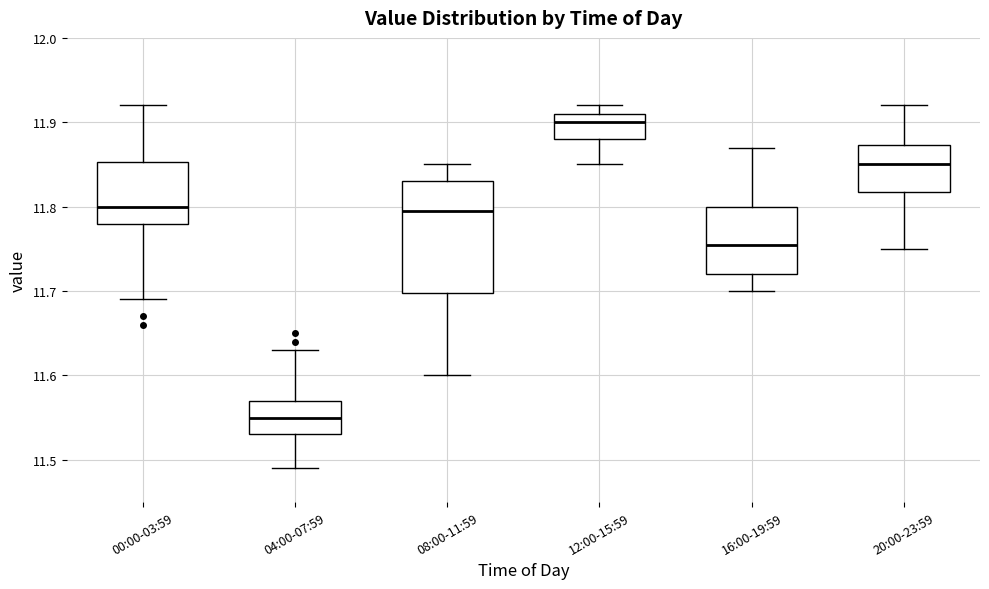

Reading left to right, transcribe this box plot: for each box, give where its median line is, the range the box spans, and where its two whiskers end, as read against the y-axis. The values are not printed on the chart, so give them approximately, as read against the axis.

00:00-03:59: median 11.80, box 11.78 to 11.85, whiskers 11.69 to 11.92
04:00-07:59: median 11.55, box 11.53 to 11.57, whiskers 11.49 to 11.63
08:00-11:59: median 11.80, box 11.70 to 11.83, whiskers 11.60 to 11.85
12:00-15:59: median 11.90, box 11.88 to 11.91, whiskers 11.85 to 11.92
16:00-19:59: median 11.76, box 11.72 to 11.80, whiskers 11.70 to 11.87
20:00-23:59: median 11.85, box 11.82 to 11.87, whiskers 11.75 to 11.92